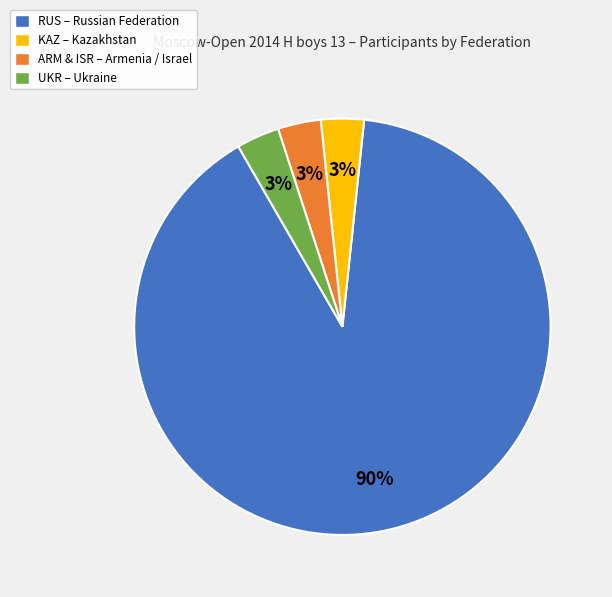

Approximately how many times larger is the value at ARM & ISR – Armenia / Israel compared to UKR – Ukraine?

1.0